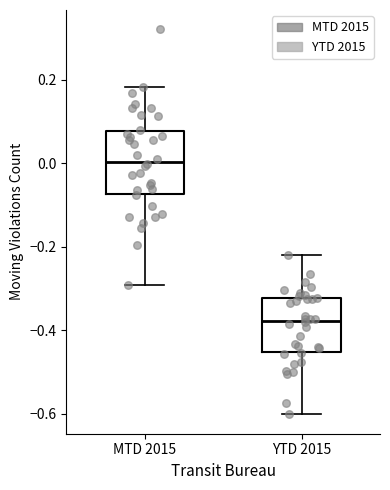

Which box has the highest median line?

MTD 2015